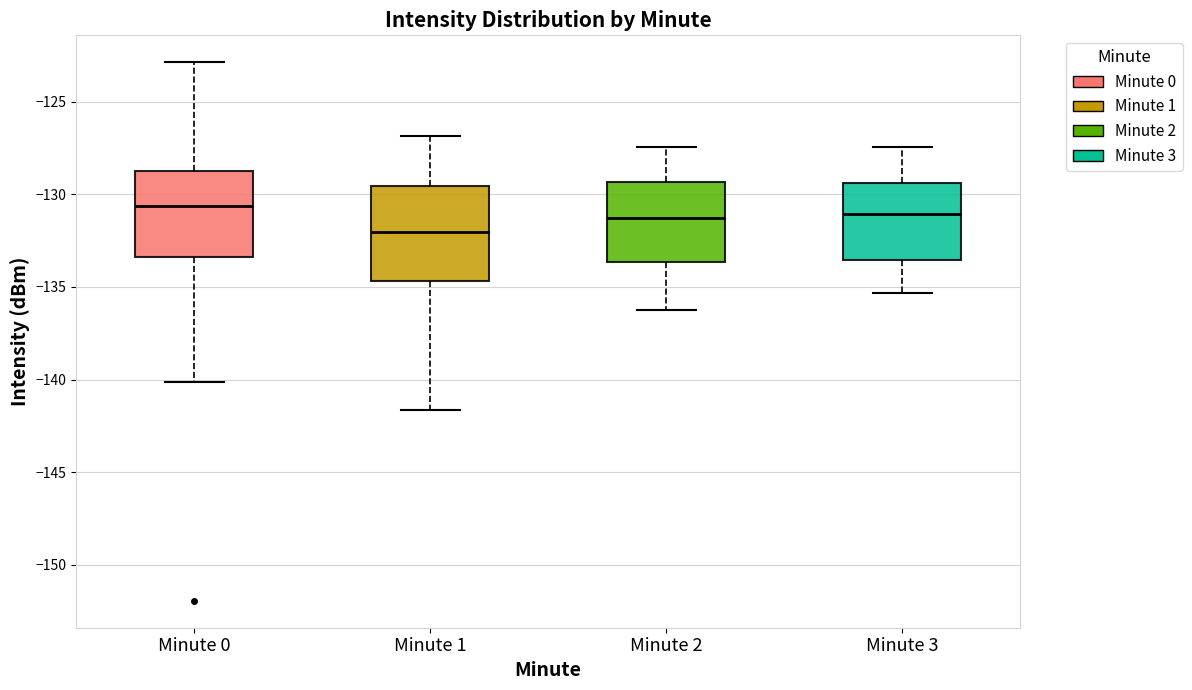

Which box has the lowest median line?

Minute 1